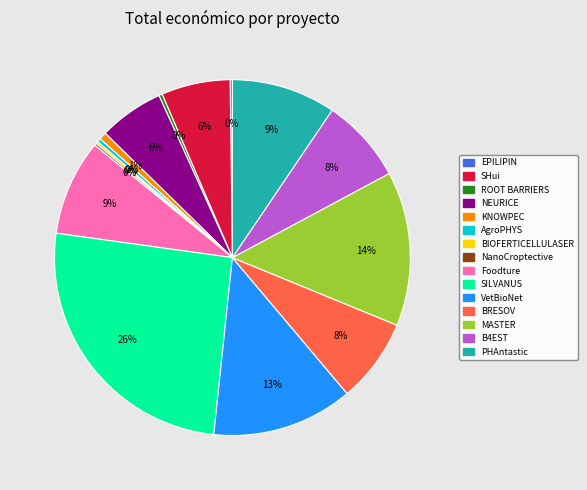

Do VetBioNet and Foodture together represent more than half of the pie?

No